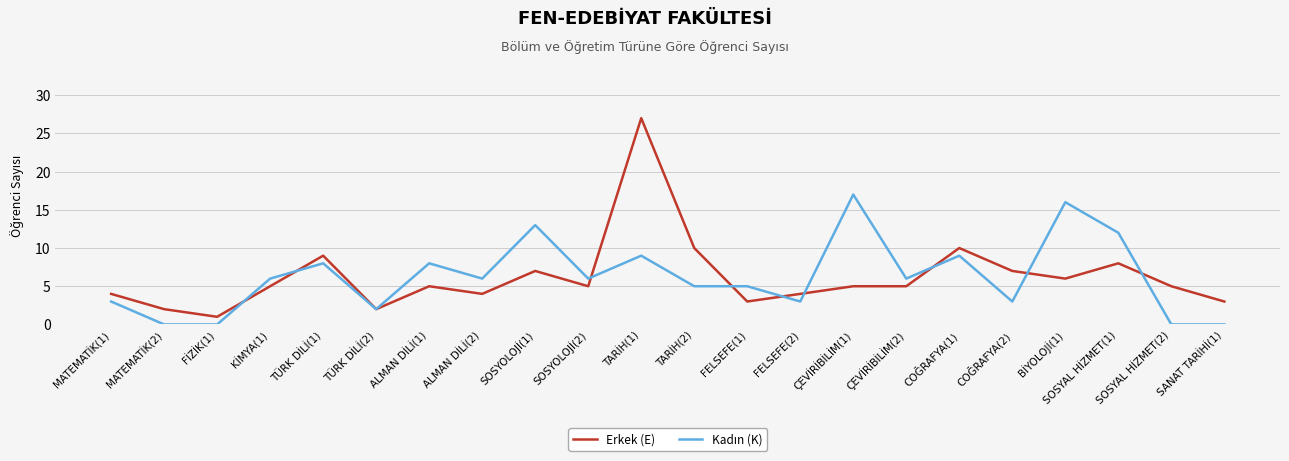

At which category is the sum across all series the highest?

TARİH(1)